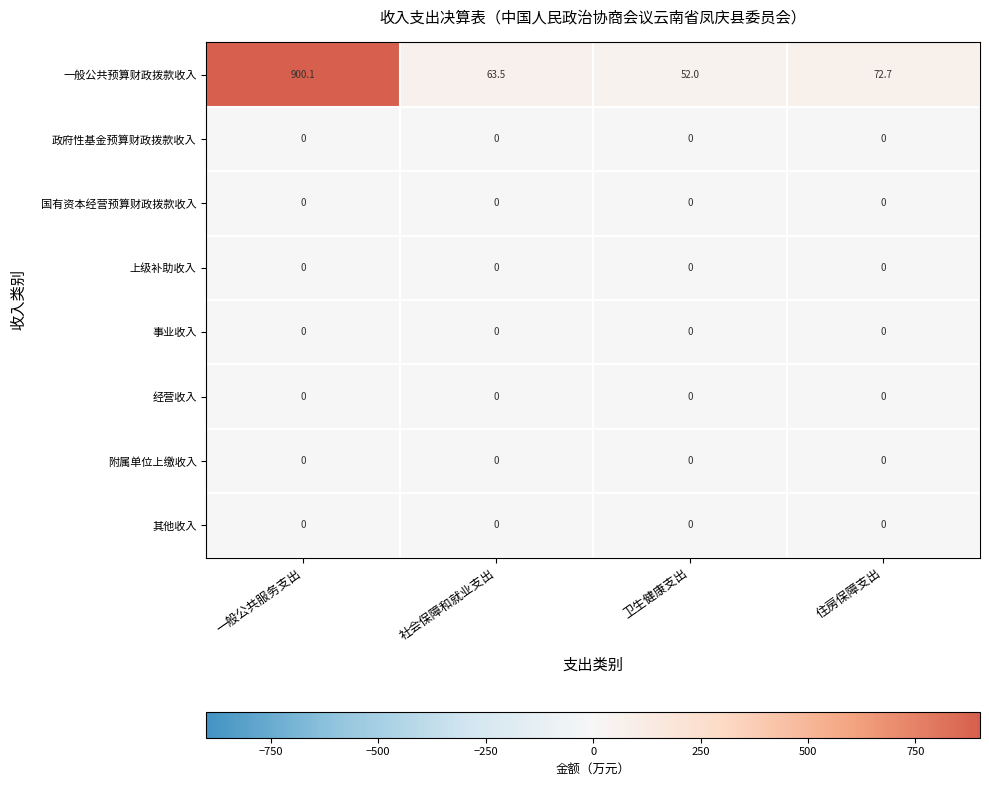

Which label corresponds to the largest value in the chart?

一般公共服务支出